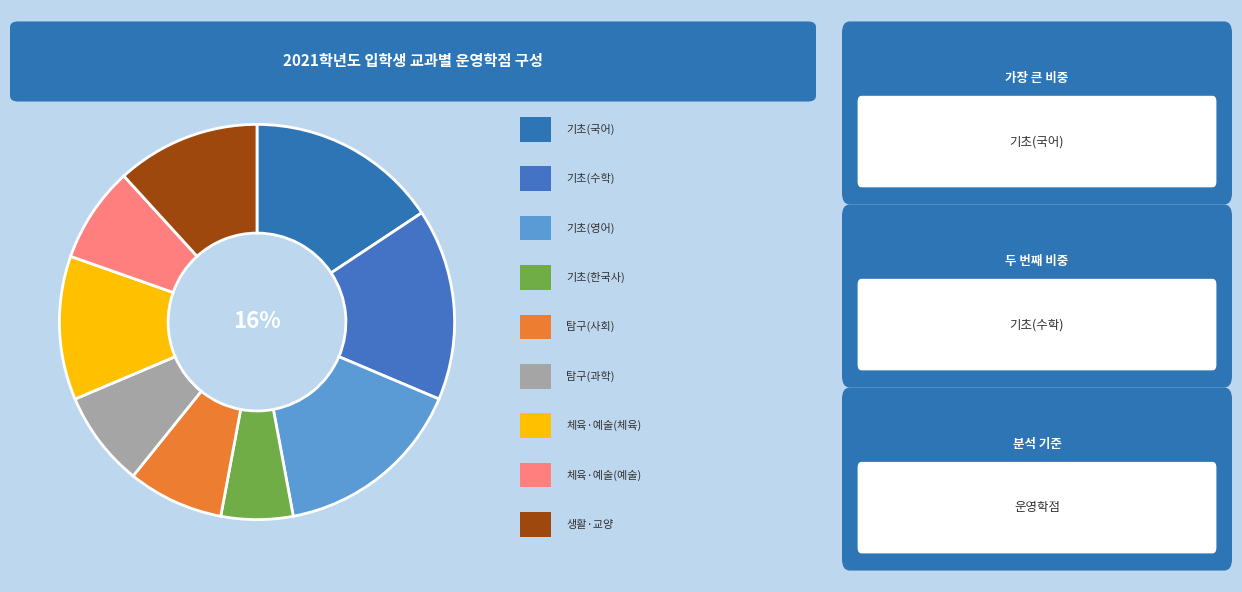

How many slices are in this pie chart?

9